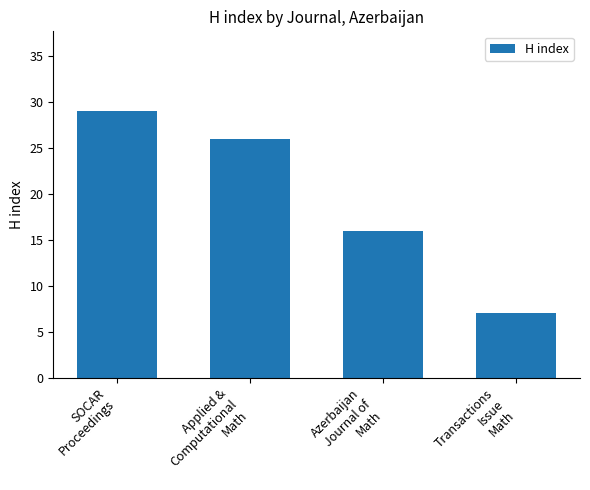

List the labels in order of value, smallest first.

Transactions
Issue
Math, Azerbaijan
Journal of
Math, Applied &
Computational
Math, SOCAR
Proceedings